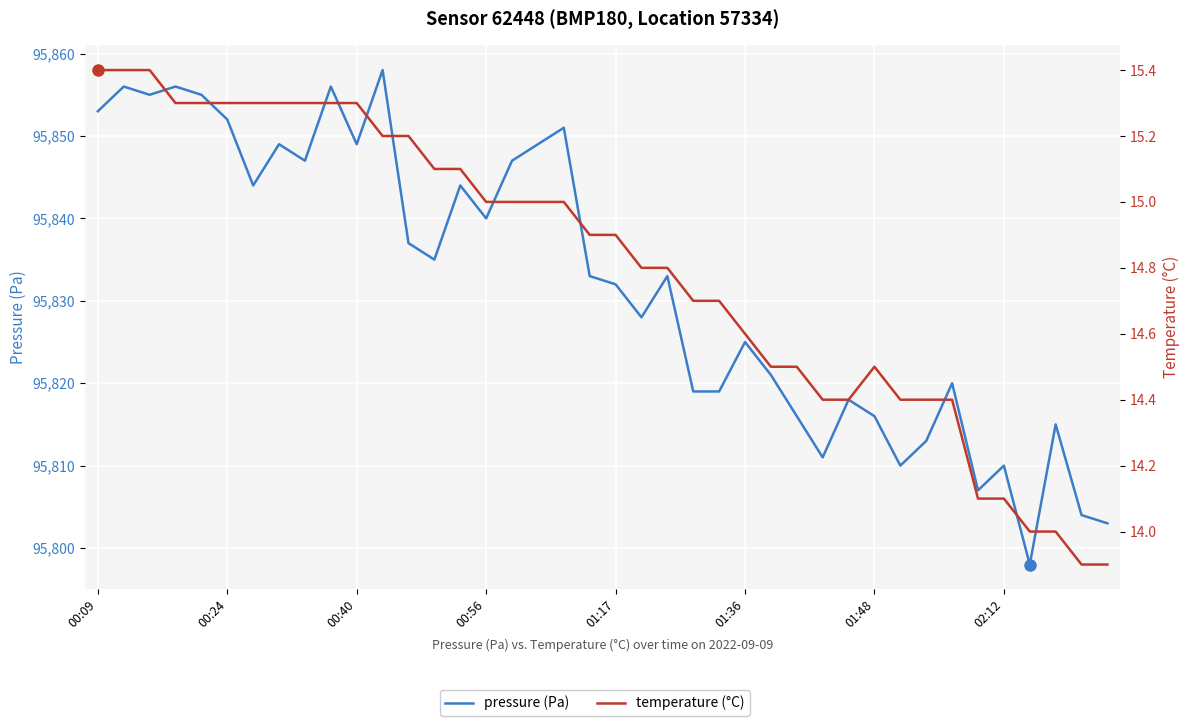

What is the difference between the pressure (Pa) values at 22 and 27?

17.0